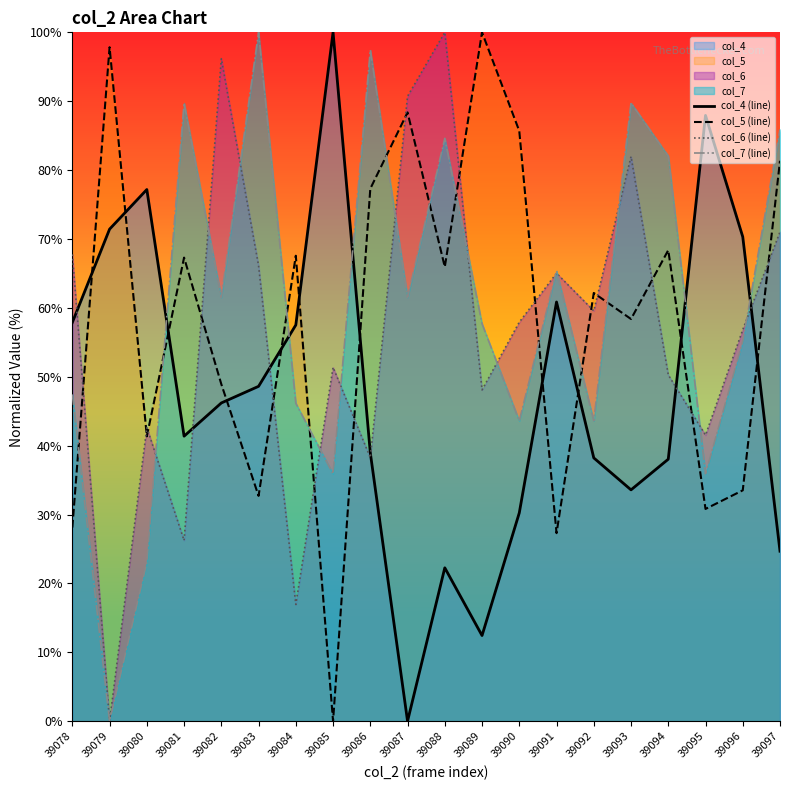

How many values in col_6 (line) are above zero?

19